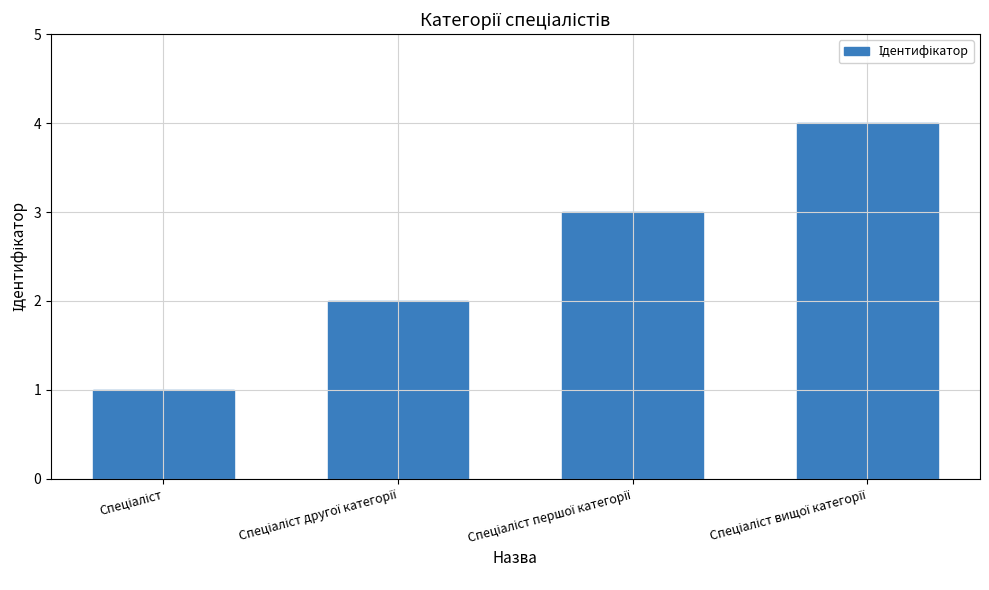

What is the maximum value shown in the chart?

4